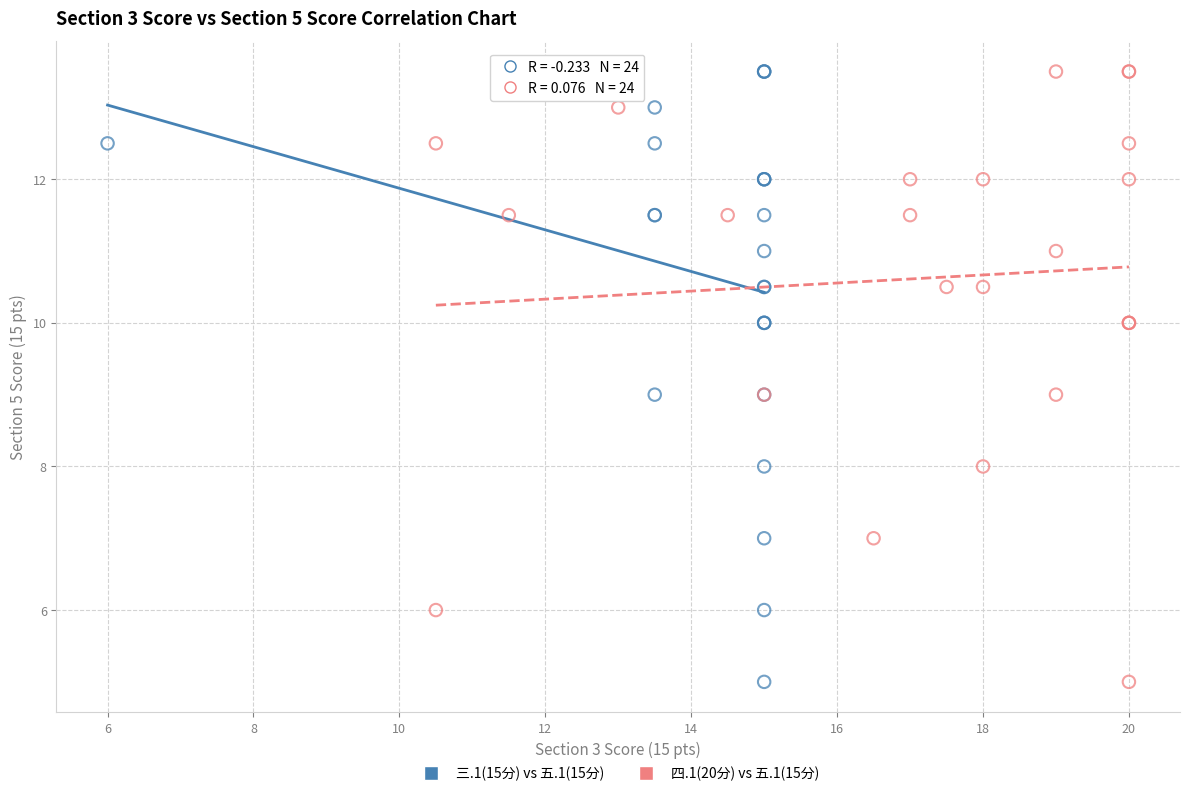

What are all the series names shown in the legend?

三.1(15分) vs 五.1(15分), 四.1(20分) vs 五.1(15分)